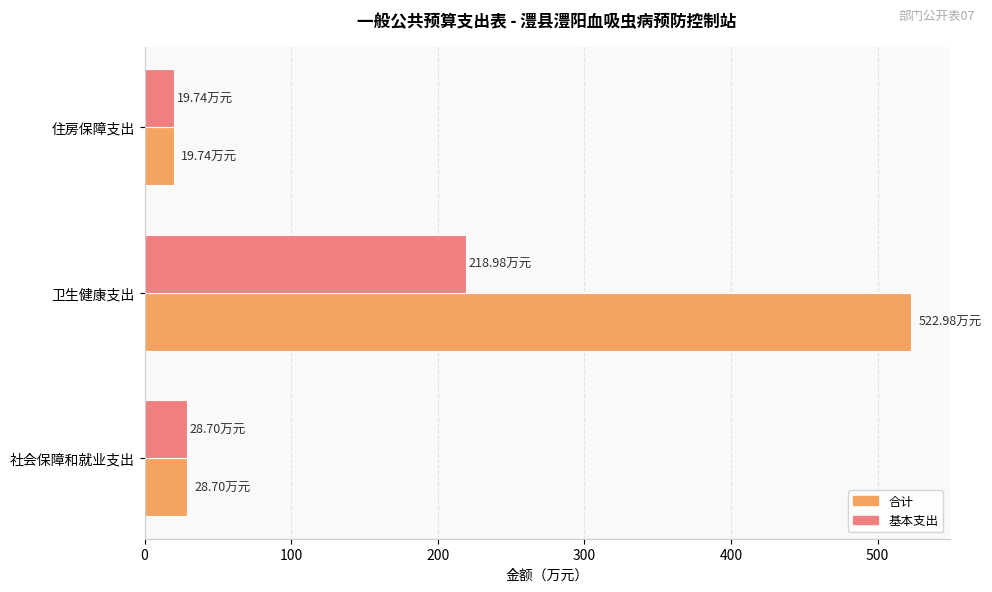

What is the difference between the 合计 values at 卫生健康支出 and 社会保障和就业支出?

494.3